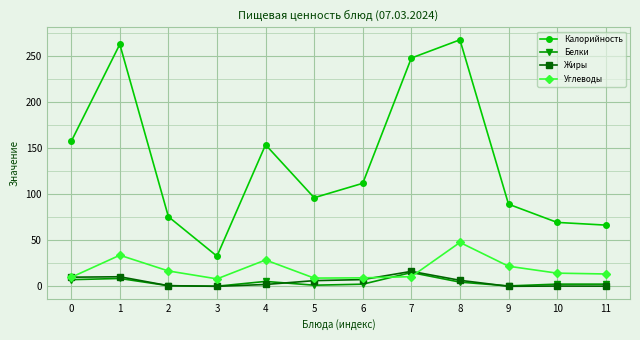

True or false: Белки has a value of 0.1 at 3.

True